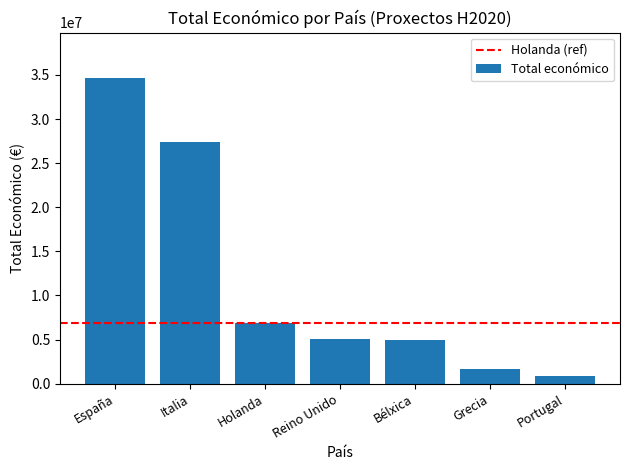

What is the difference between the second highest and minimum values?

26532223